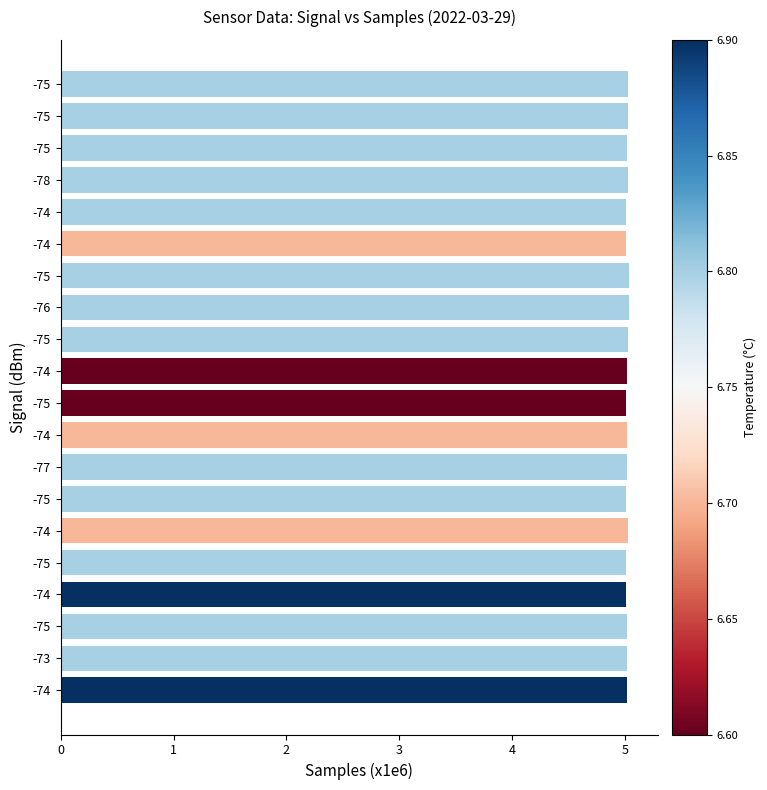

How many series are shown in this chart?

1